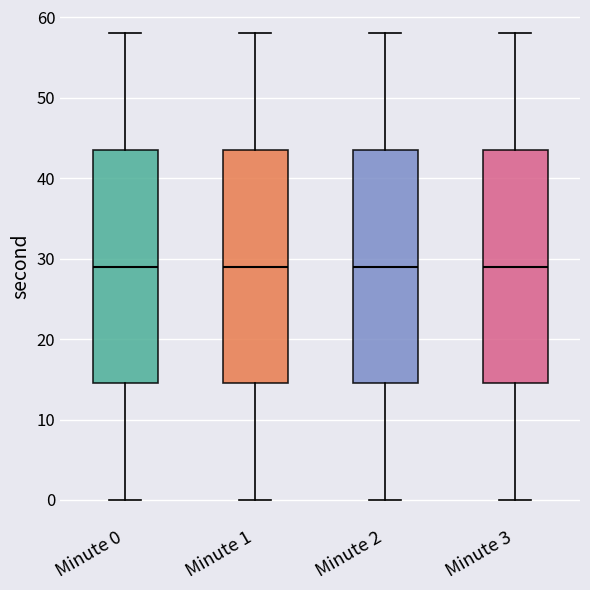

Where does the median line of the box for Minute 0 sit on the y-axis? The values are not printed on the chart, so give them approximately, as read against the axis.

29